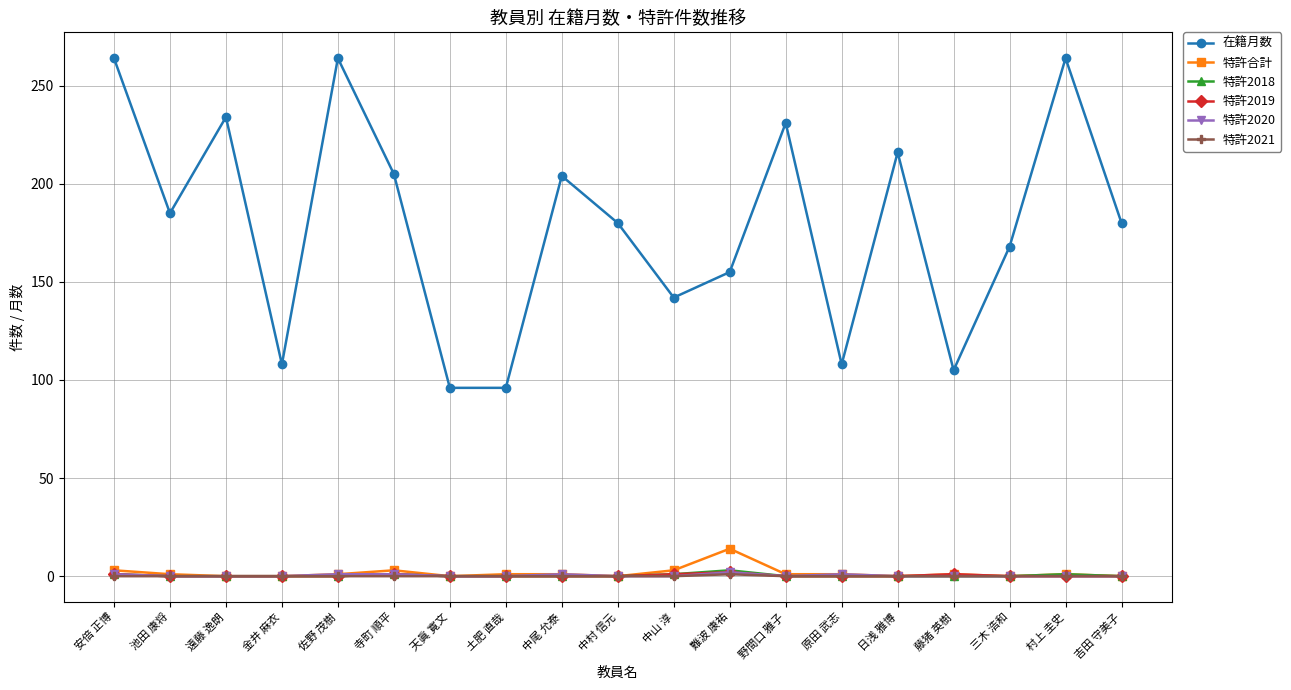

The value of 特許2018 at 天眞 寛文 is 0. True or false?

True